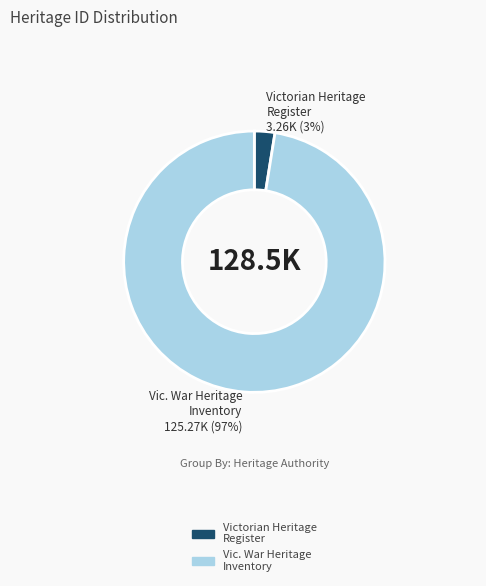

Which has a higher value, Victorian Heritage Register or Vic. War Heritage Inventory?

Vic. War Heritage Inventory